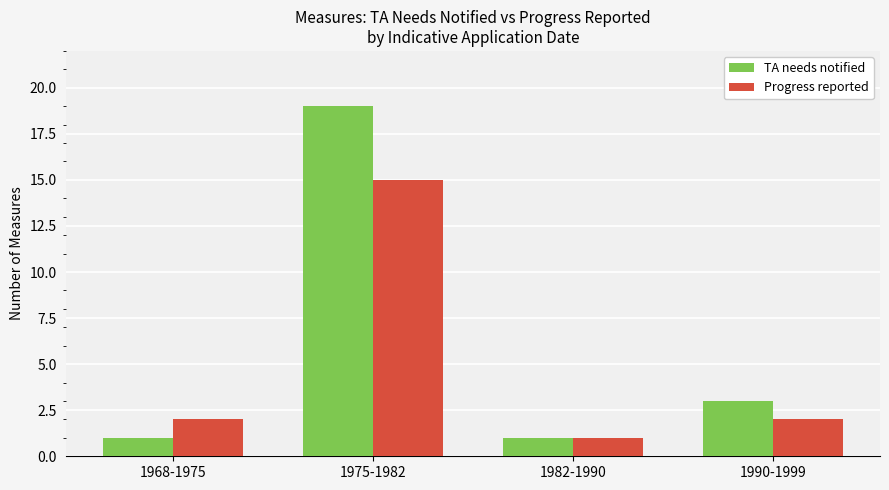

Where is TA needs notified nearest to the value 10?

1990-1999